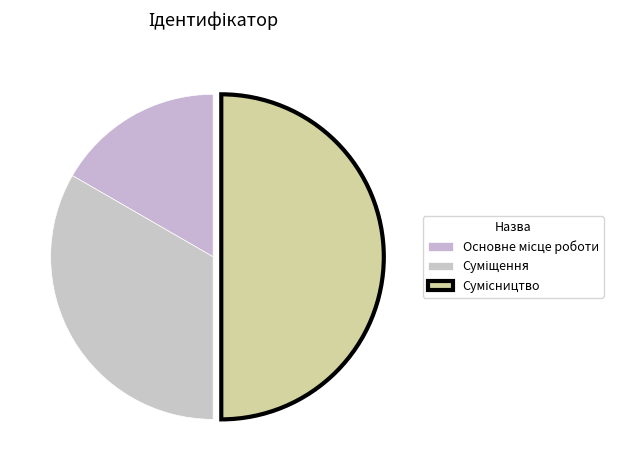

How many segments does this pie chart have?

3